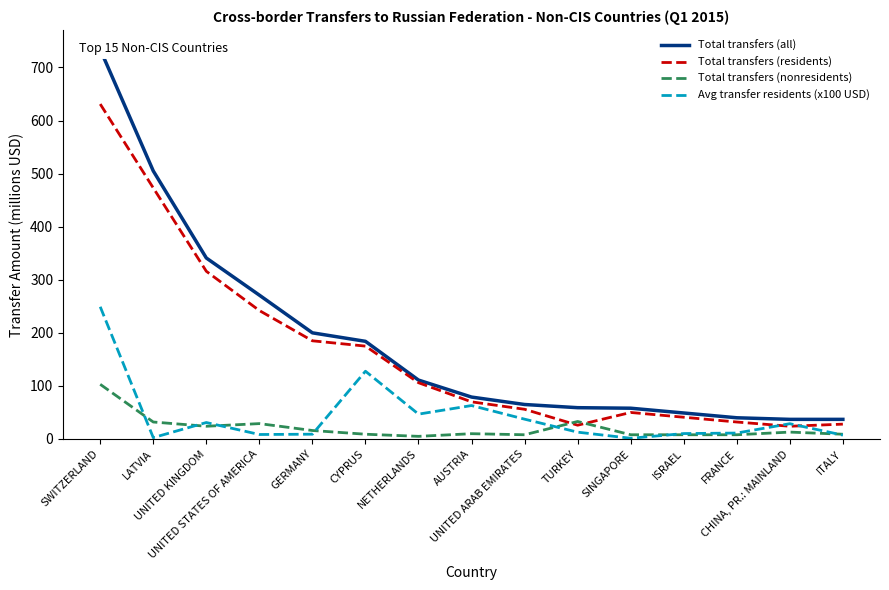

Which label corresponds to the largest value in the chart?

SWITZERLAND